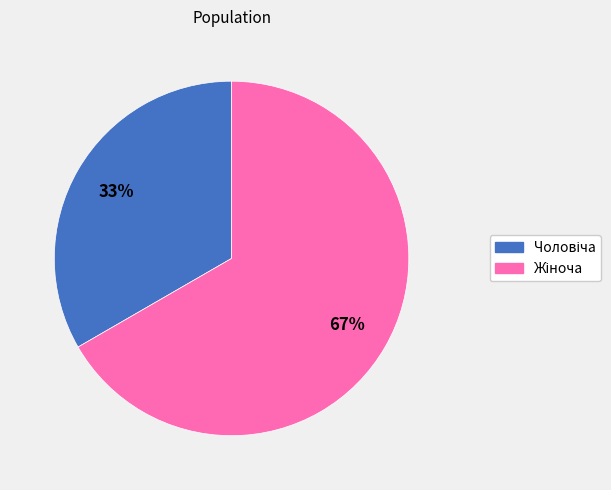

Does any single category account for the majority?

Yes